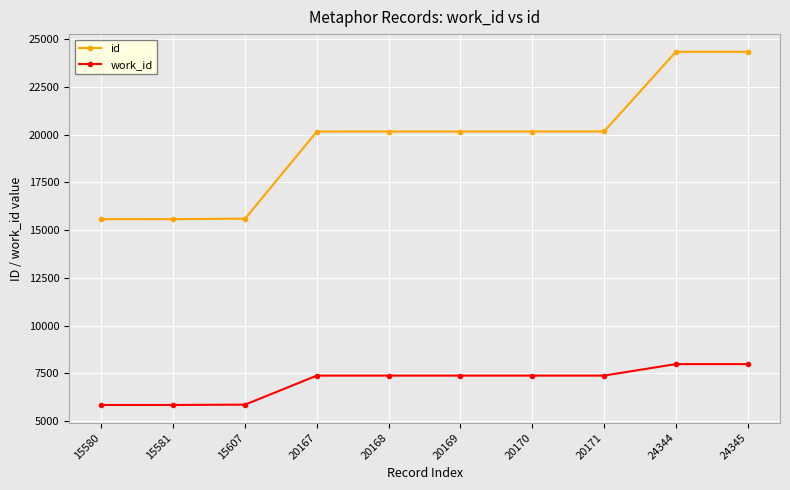

What is the difference between the maximum and minimum values in the id series?

8765